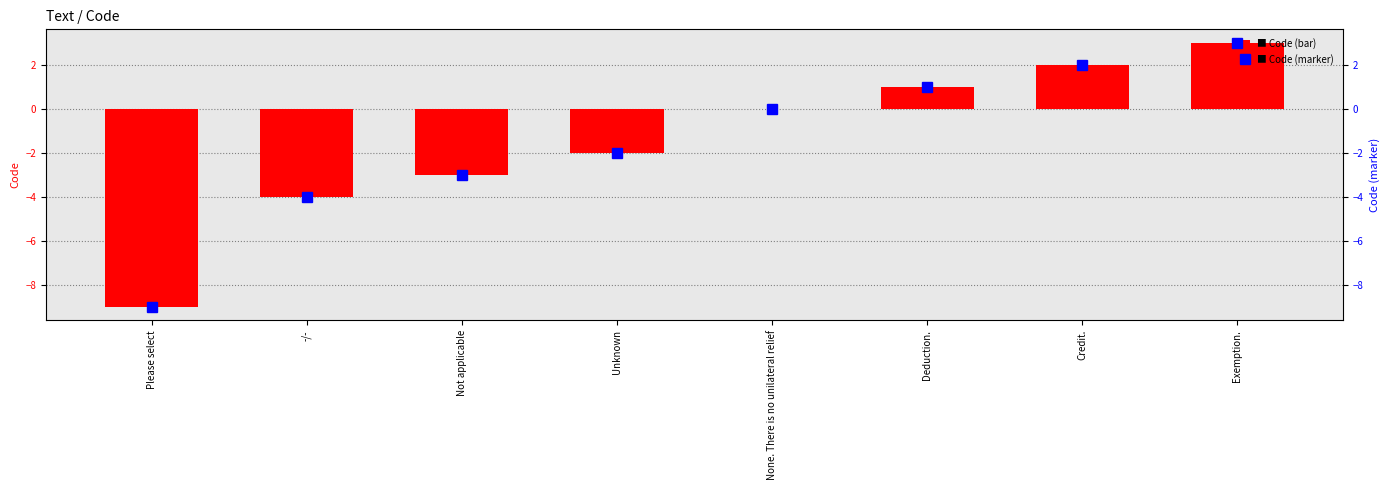

Count the number of data series in this chart.

2